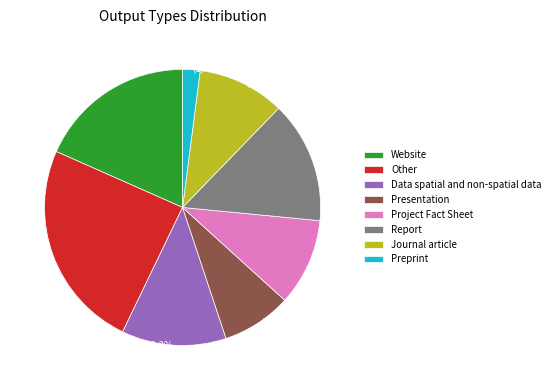

Does Project Fact Sheet account for over 50% of the chart?

No